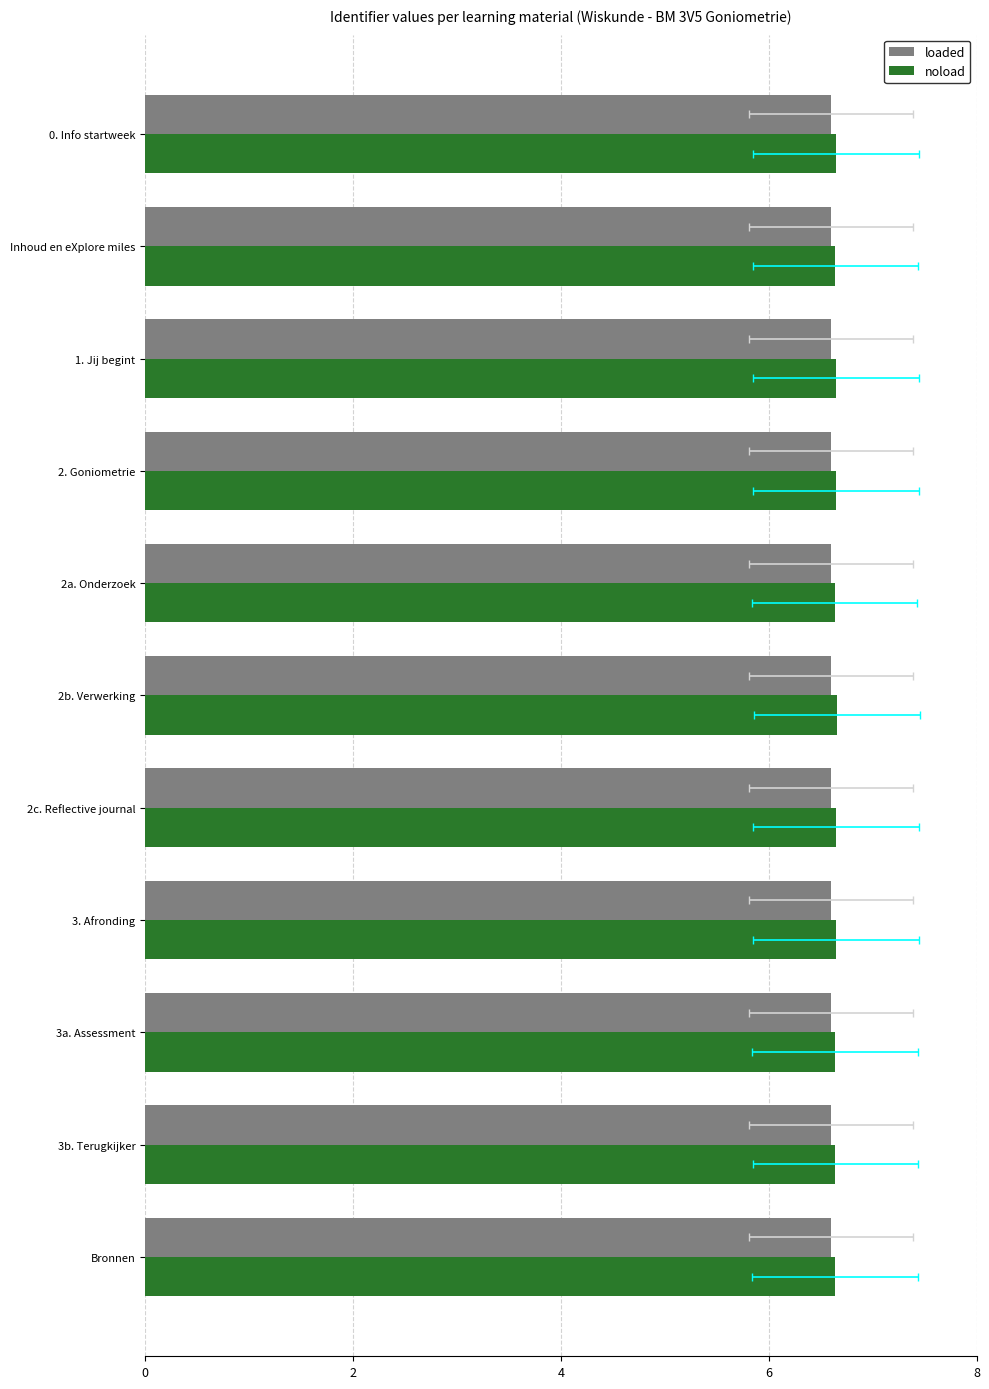

What are all the series names shown in the legend?

noload, loaded